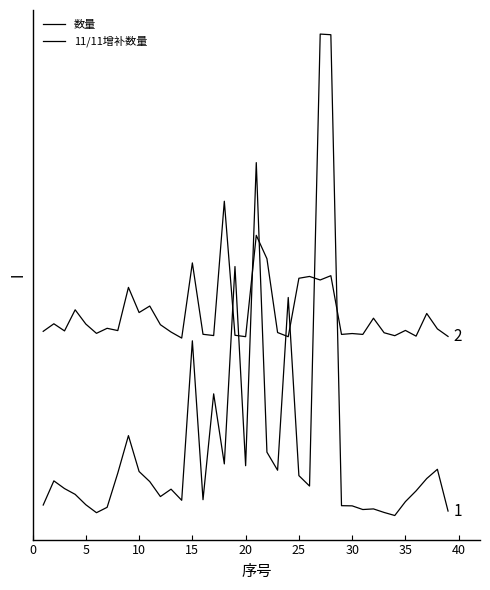

Which series has the largest total across all categories?

11/11增补数量